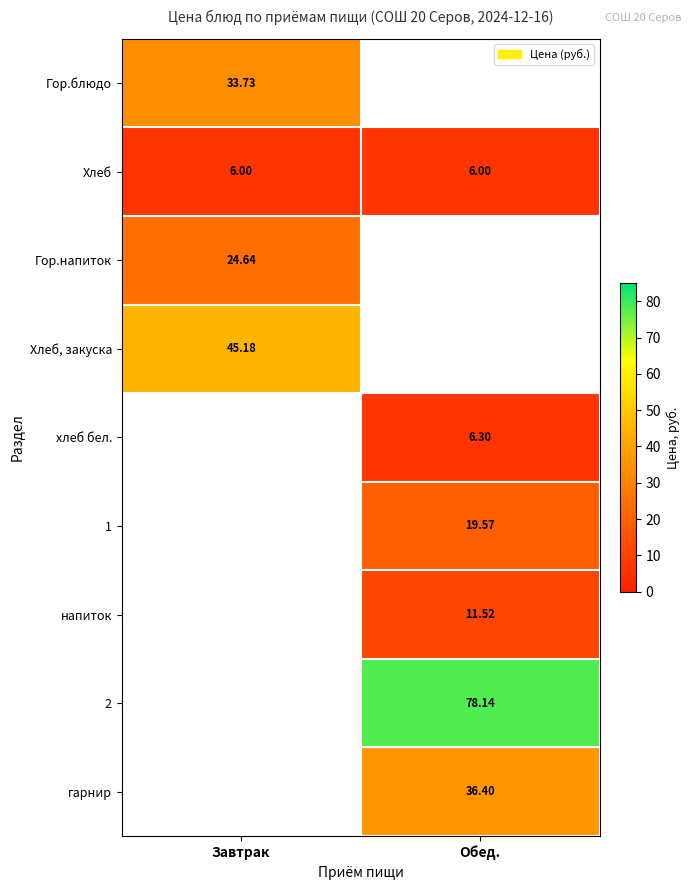

At how many categories does at least one series exceed 54?

1